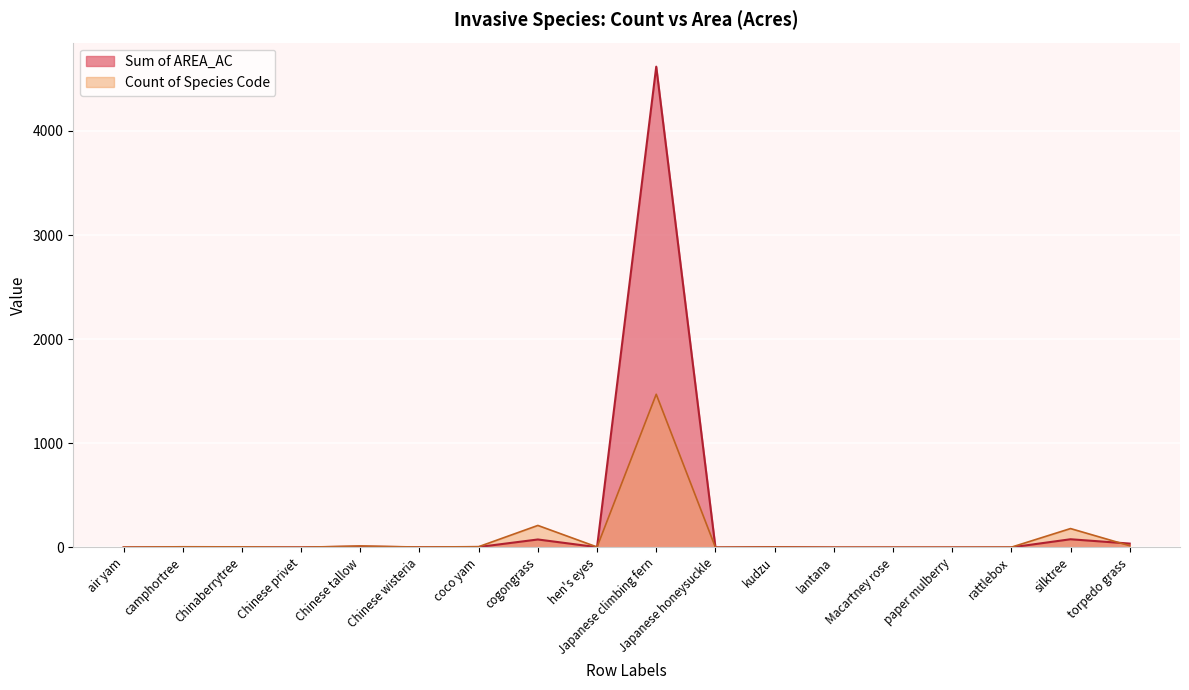

Rank the categories by value from highest to lowest.

Japanese climbing fern, silktree, cogongrass, torpedo grass, Chinese tallow, coco yam, kudzu, hen's eyes, Chinese wisteria, air yam, Chinese privet, camphortree, Chinaberrytree, rattlebox, lantana, paper mulberry, Japanese honeysuckle, Macartney rose